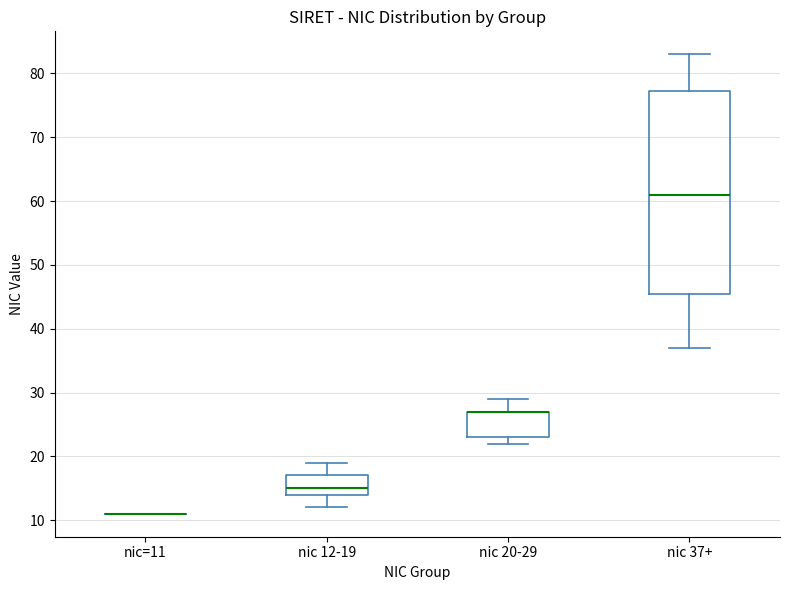

Reading left to right, transcribe this box plot: for each box, give where its median line is, the range the box spans, and where its two whiskers end, as read against the y-axis. The values are not printed on the chart, so give them approximately, as read against the axis.

nic=11: box collapsed to a line at 11, whiskers 11 to 11
nic 12-19: median 15, box 14 to 17, whiskers 12 to 19
nic 20-29: median 27 (drawn on the box's upper edge), box 23 to 27, whiskers 22 to 29
nic 37+: median 61, box 46 to 77, whiskers 37 to 83